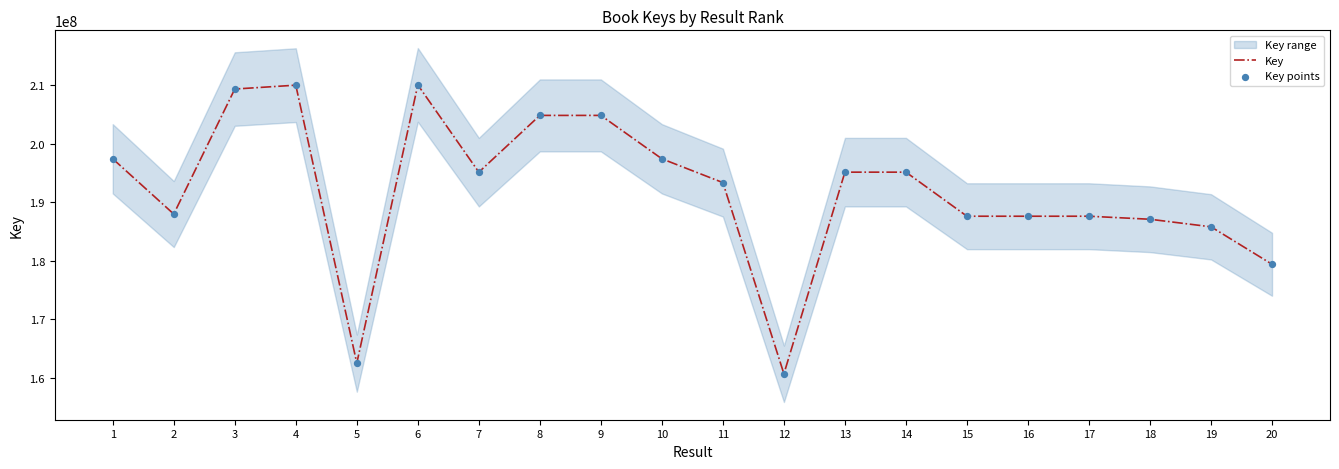

What is the highest value of the Key series?

210004459